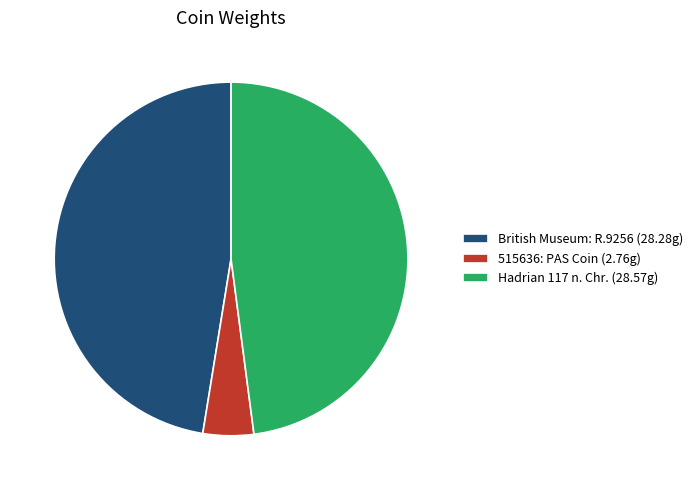

Does 515636: PAS Coin (2.76g) represent more than half of the total?

No